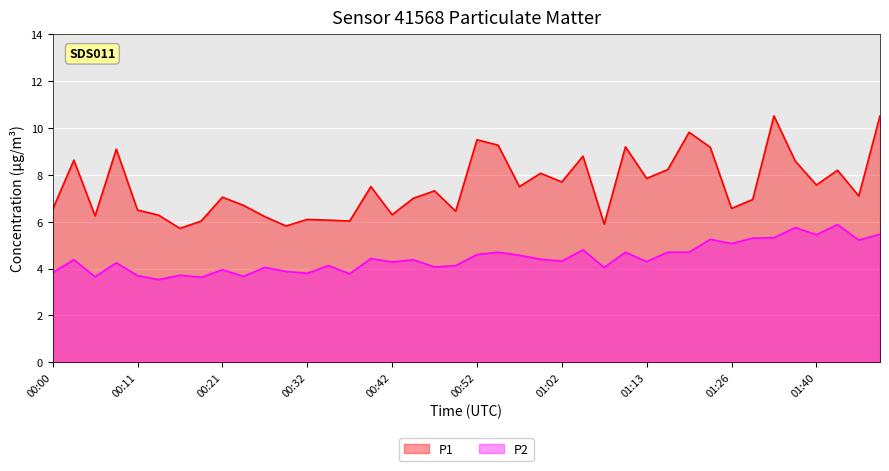

What is the sum of the P2 values at 00:21 and 00:29?

7.8